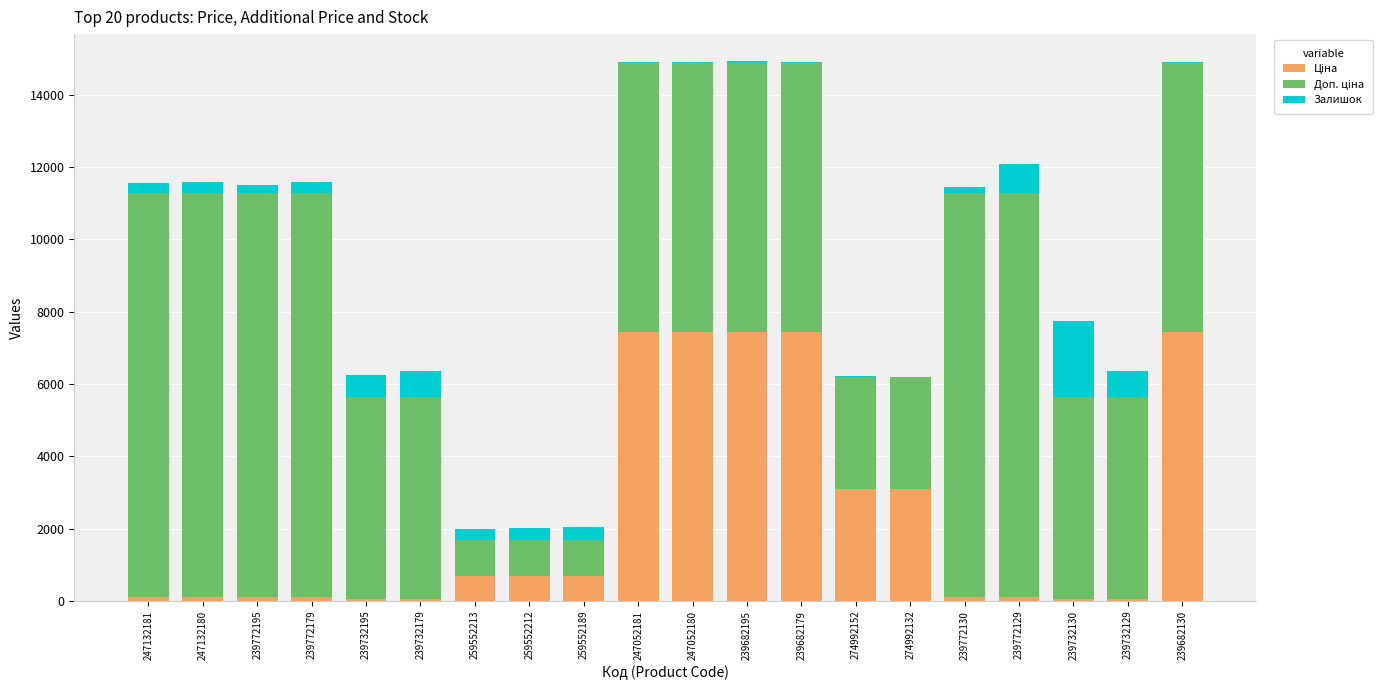

The Доп. ціна series shows 17729.4 at 247132181. True or false?

False